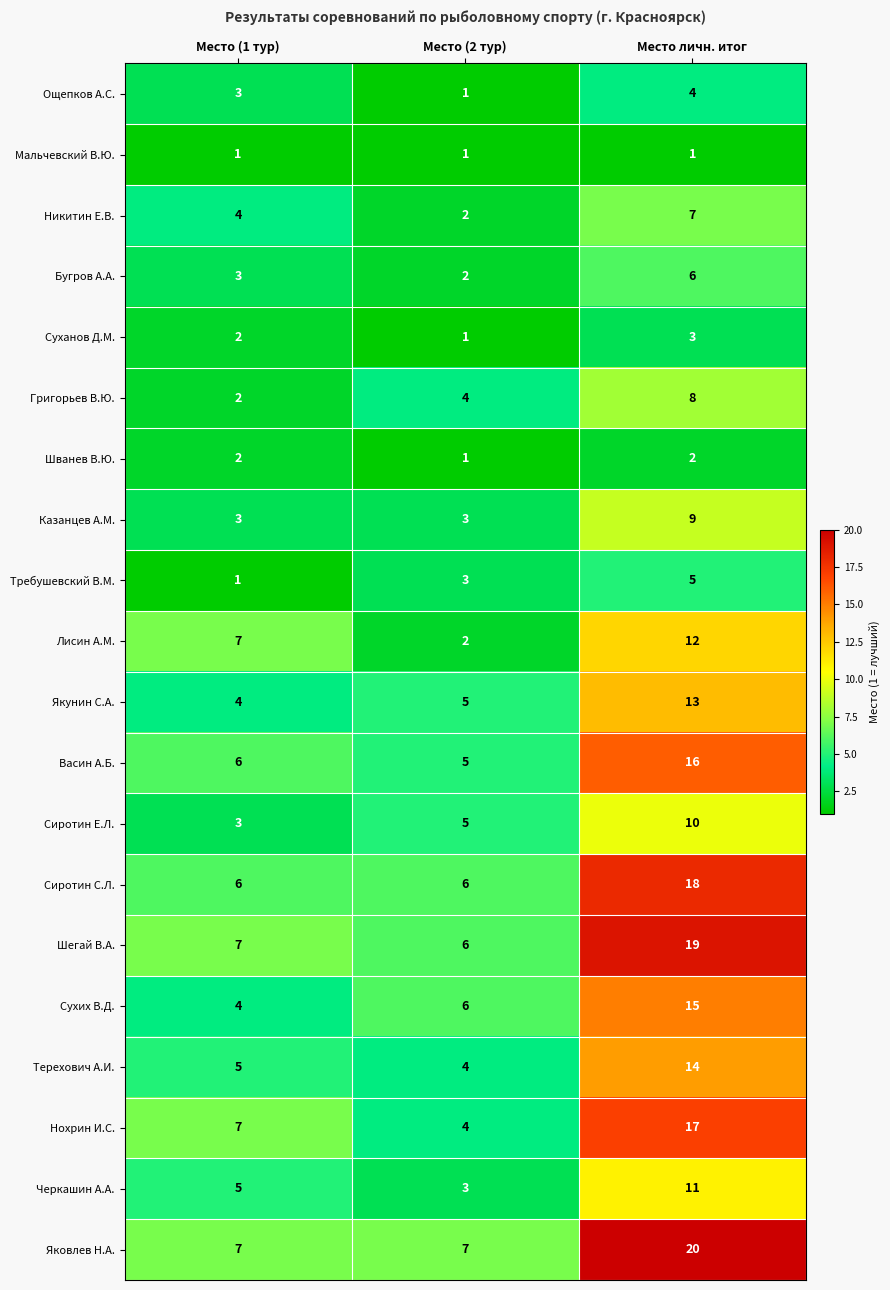

What is the total value across all series at Место (2 тур)?

71